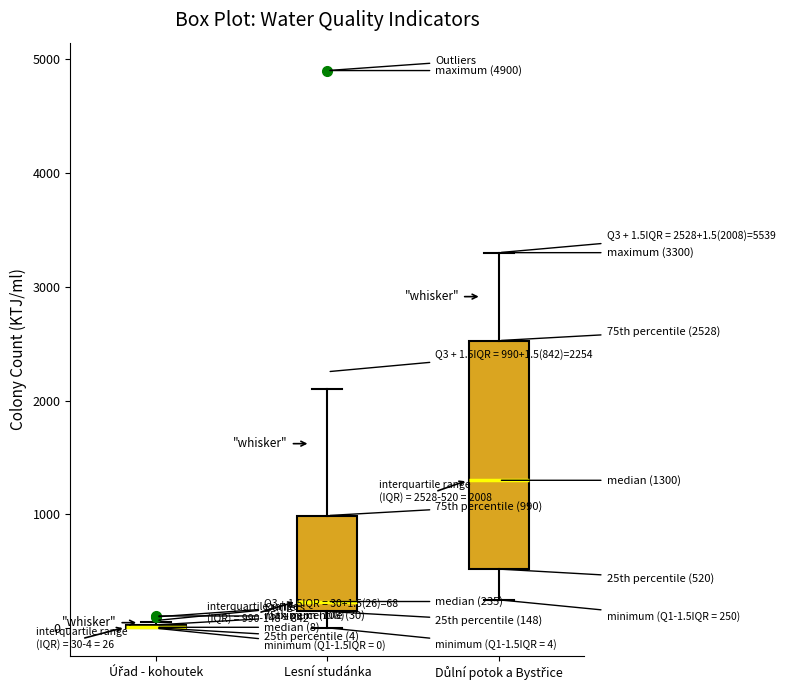

Which box is the tallest, from its lower edge to its upper edge?

Důlní potok a Bystřice